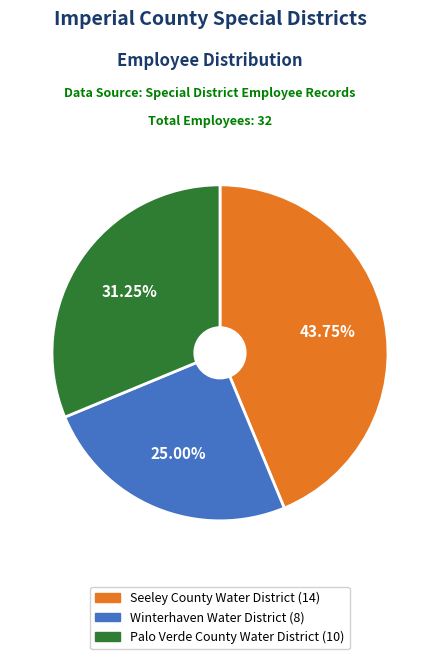

Between Seeley County Water District and Palo Verde County Water District, which is larger?

Seeley County Water District